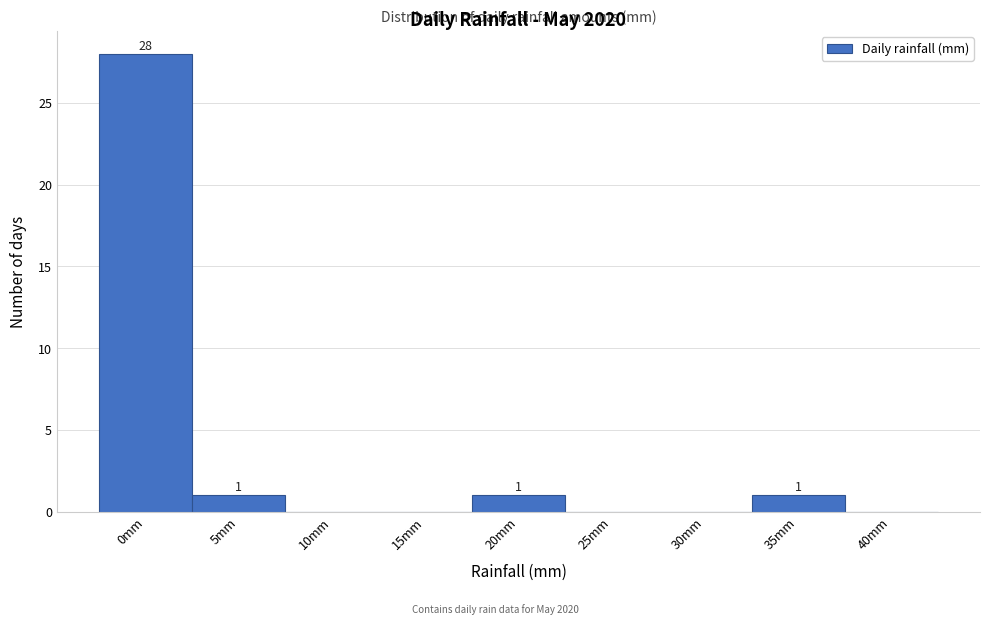

Reading left to right, list all the values displayed in this chart.

0mm=28	5mm=1	10mm=0	15mm=0	20mm=1	25mm=0	30mm=0	35mm=1	40mm=0